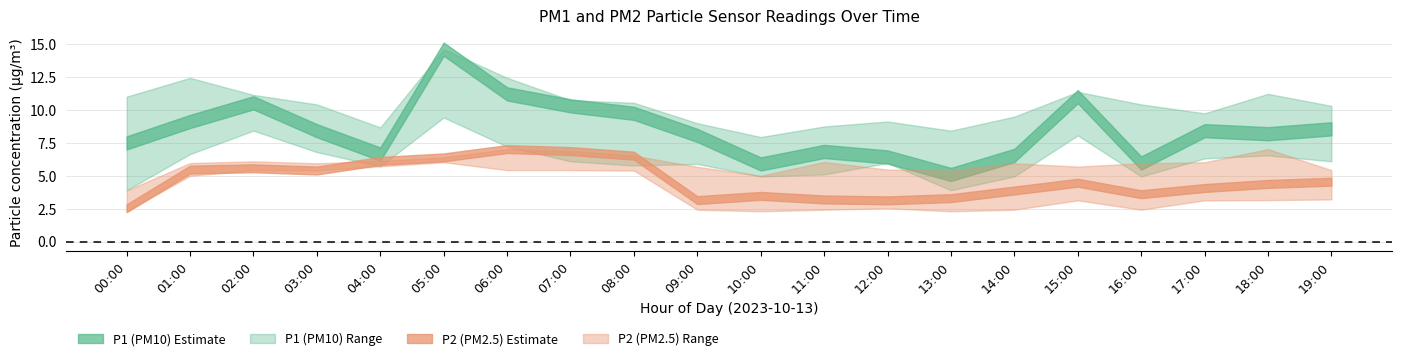

True or false: P2_lower and P1_upper intersect in this chart.

False